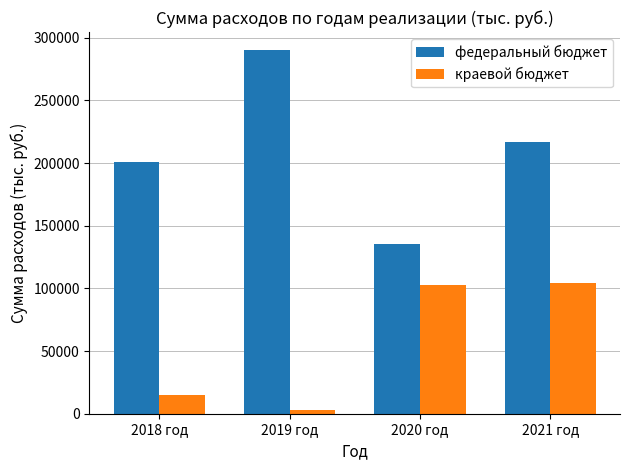

Is it true that краевой бюджет equals 2930.0 at 2019 год?

True